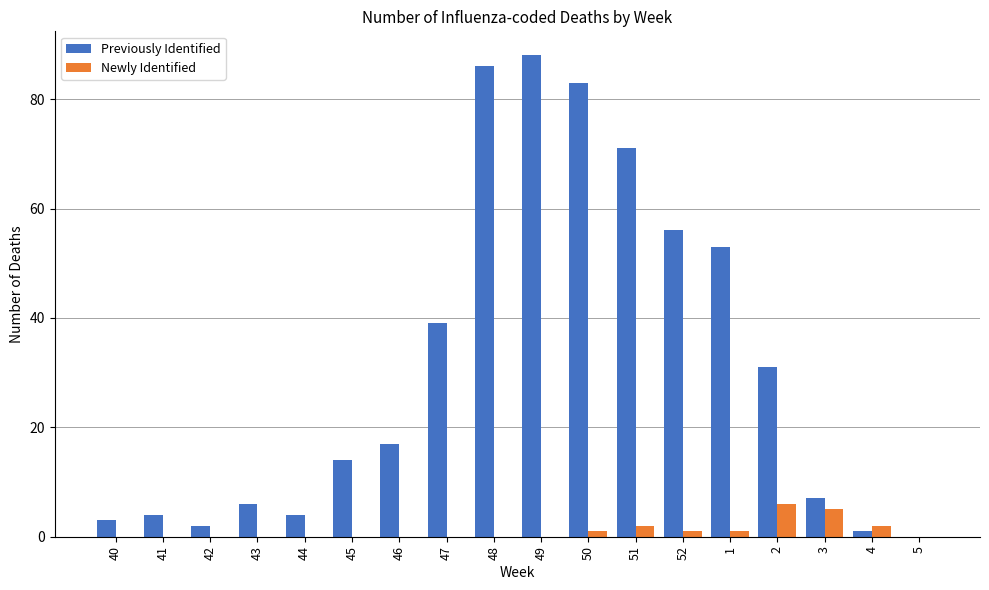

Does the chart contain stacked bars?

No